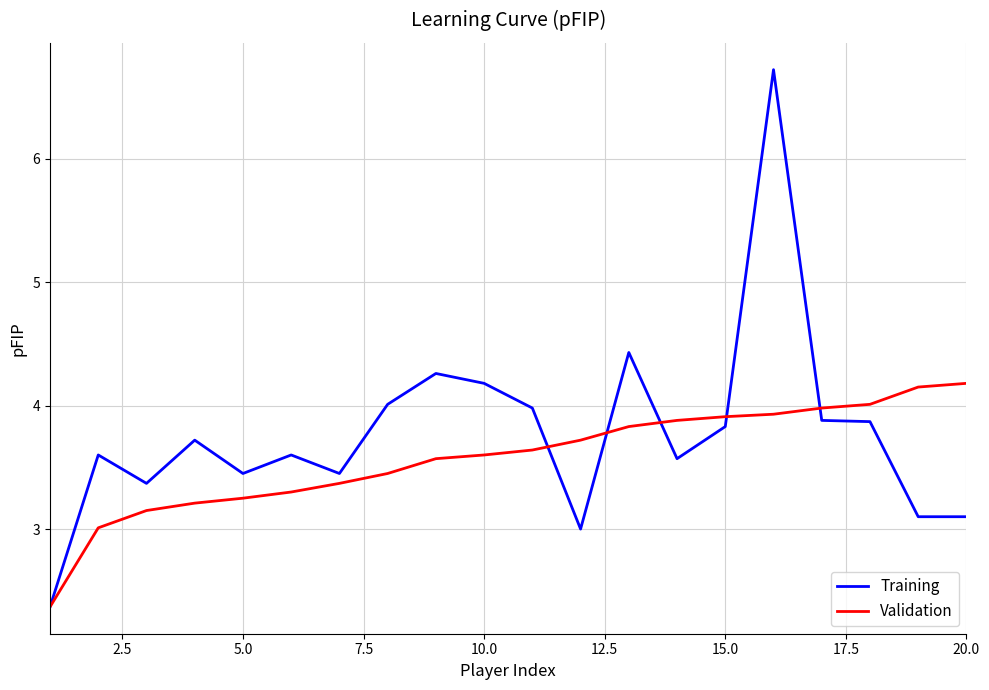

What is the minimum value shown in the chart?

2.4